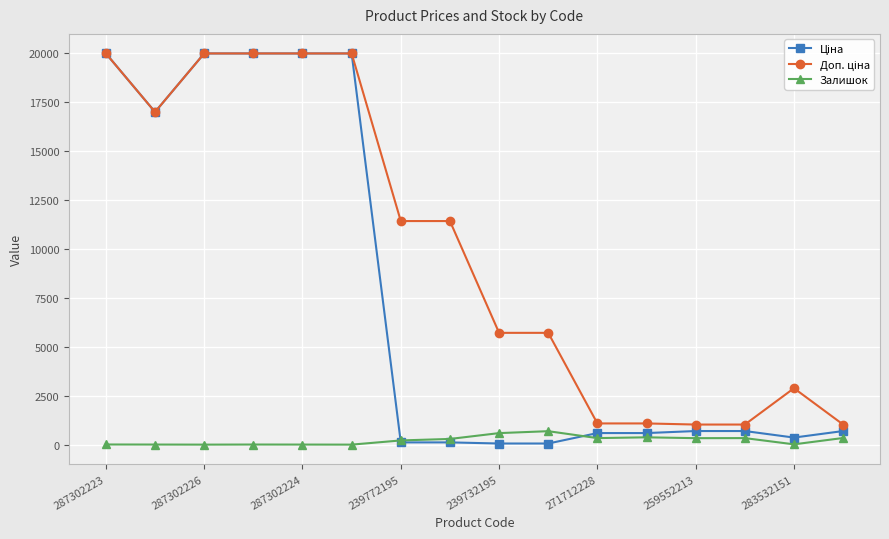

What is the highest value of the Залишок series?

686.0